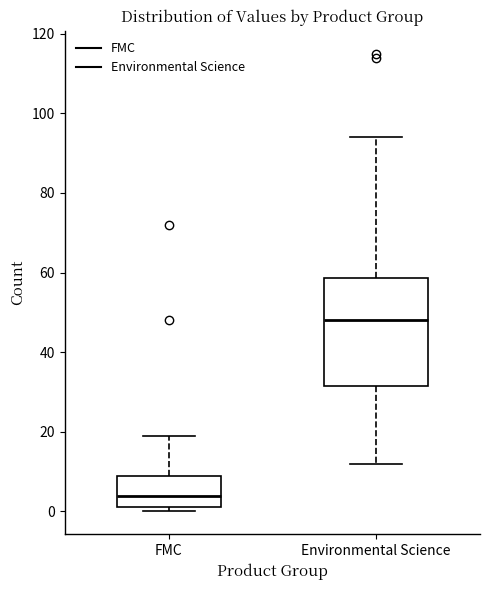

Where does the upper whisker of the box for FMC end on the y-axis? The values are not printed on the chart, so give them approximately, as read against the axis.

20